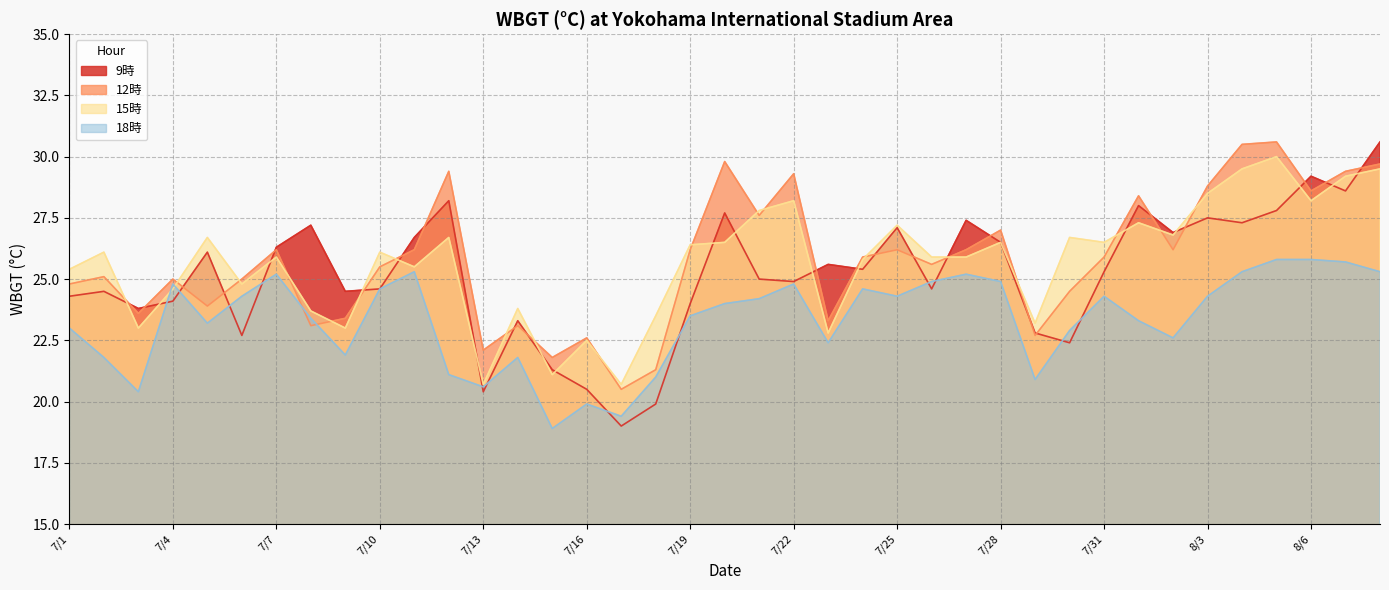

What is the minimum value for 15時?

20.7